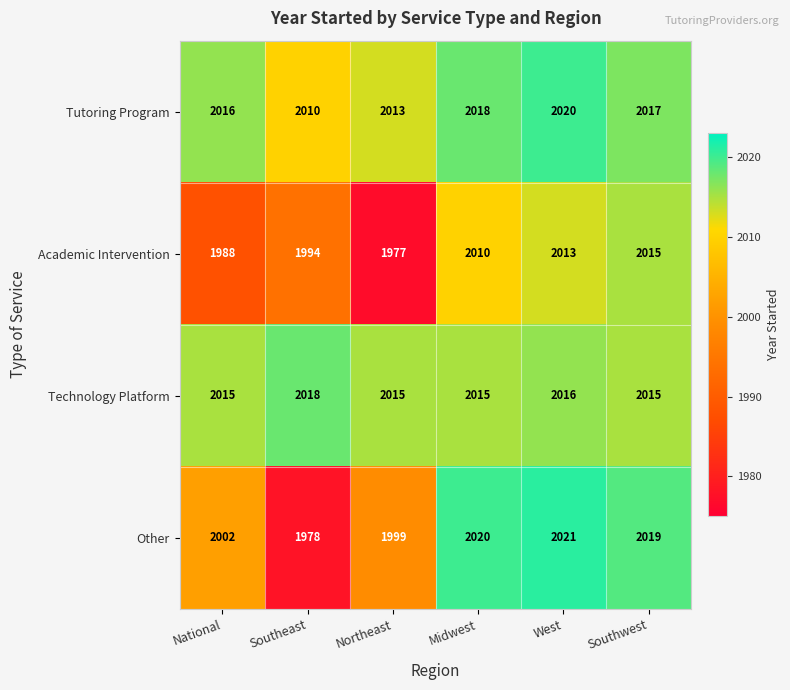

Is the value of Academic Intervention at Northeast greater than the value of Tutoring Program at Midwest?

No